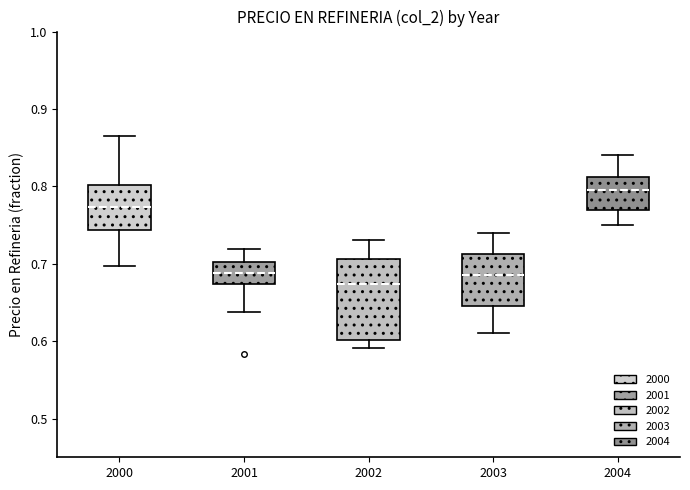

Where is the upper edge of the box at x = 2000 on the y-axis? The values are not printed on the chart, so give them approximately, as read against the axis.

0.80